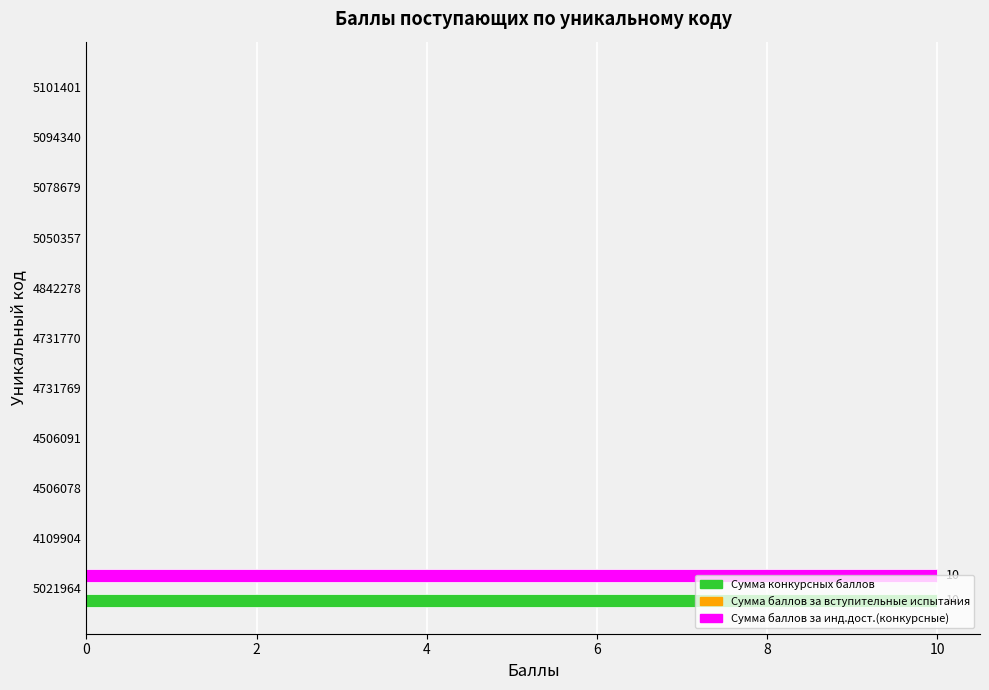

How many distinct data groups are displayed?

2